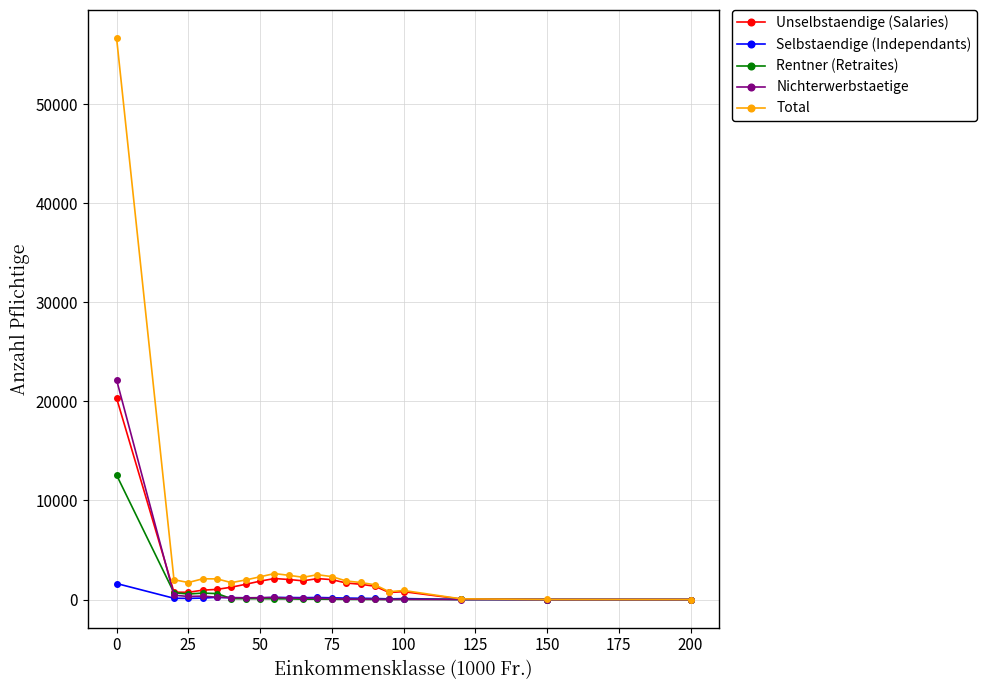

What is the highest value of the Unselbstaendige (Salaries) series?

20324